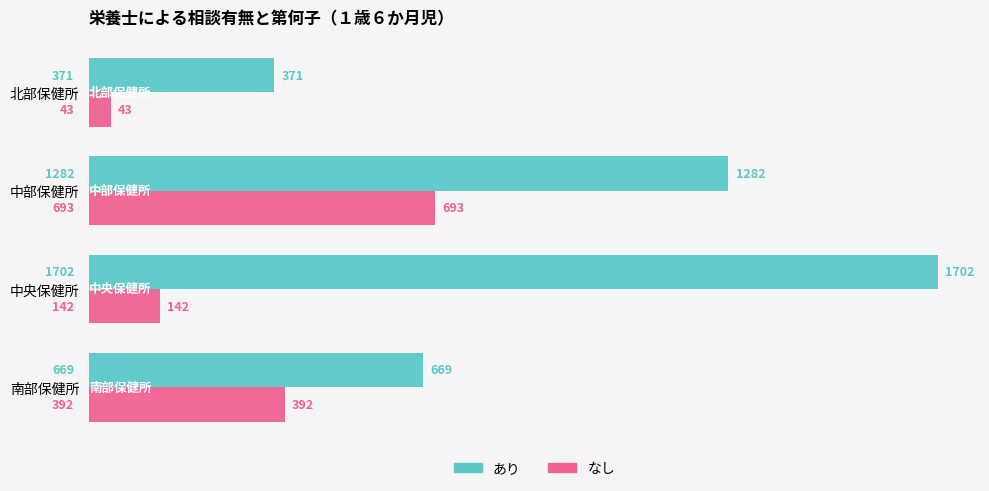

List the series in order of their peak value, highest first.

あり, なし